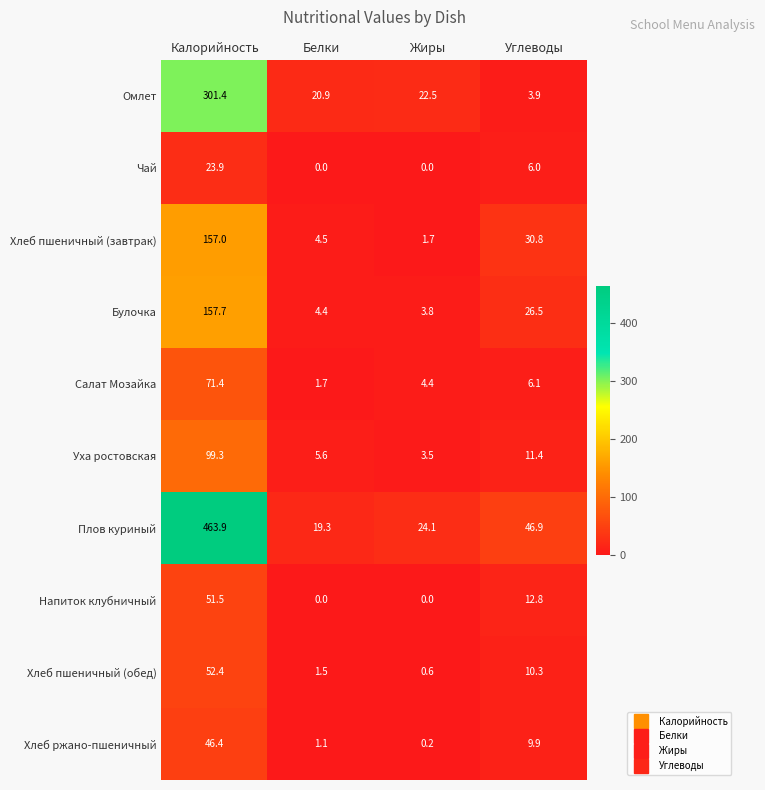

How many data points in Хлеб ржано-пшеничный are less than 9?

2